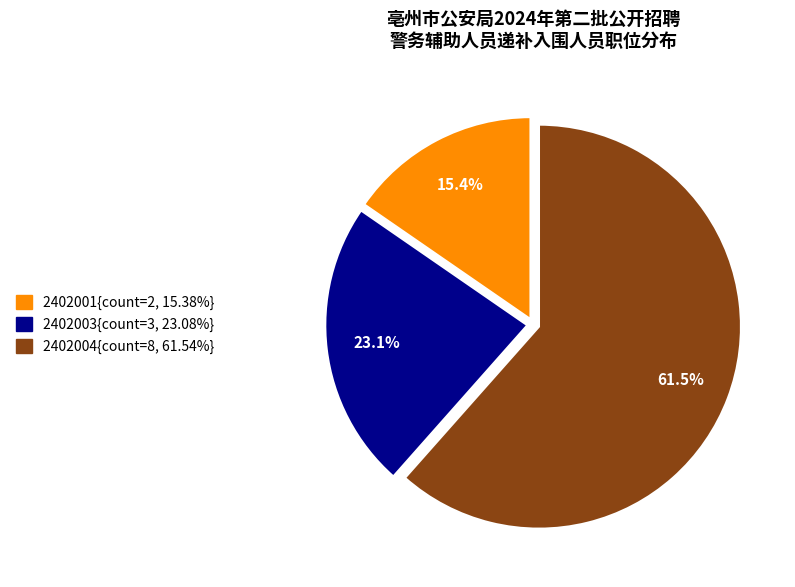

Does any single category account for the majority?

Yes